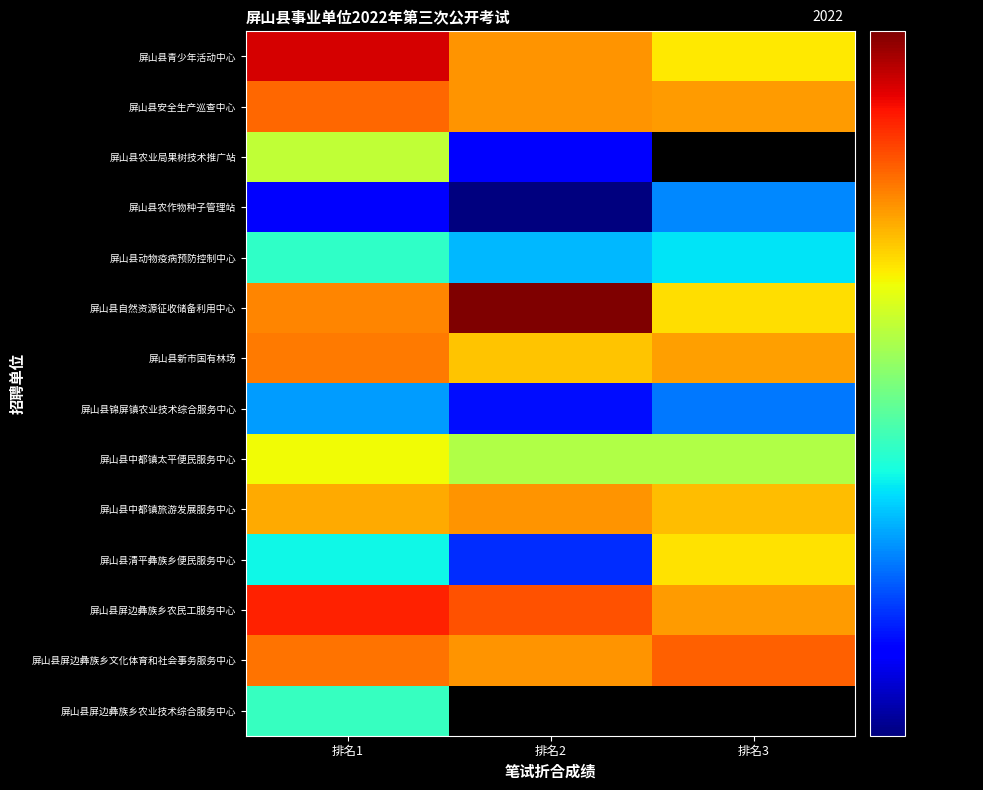

What is the maximum value shown in the chart?

48.0